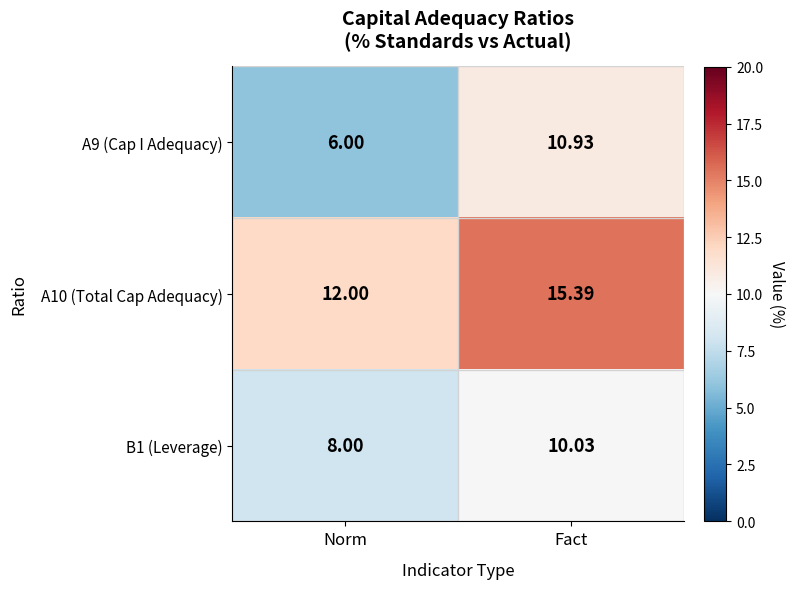

At which label is B1 (Leverage) closest to 9?

Norm